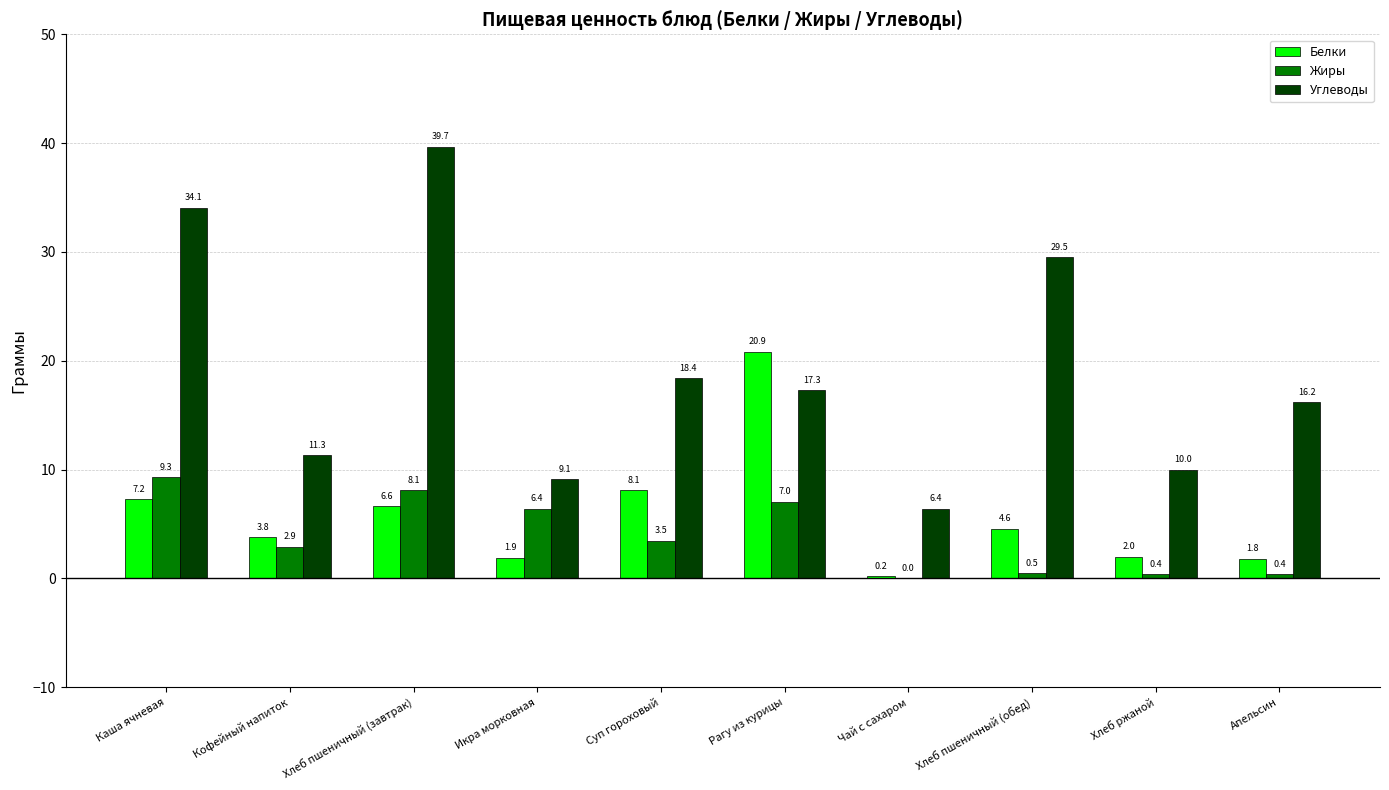

Where does the Углеводы series first go above 17?

Каша ячневая